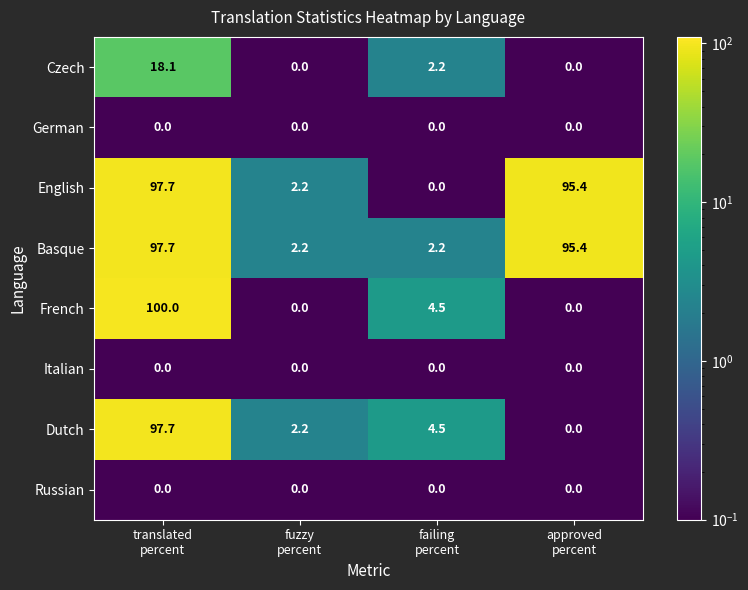

What is the difference between the maximum and second lowest values in the Basque series?

95.5